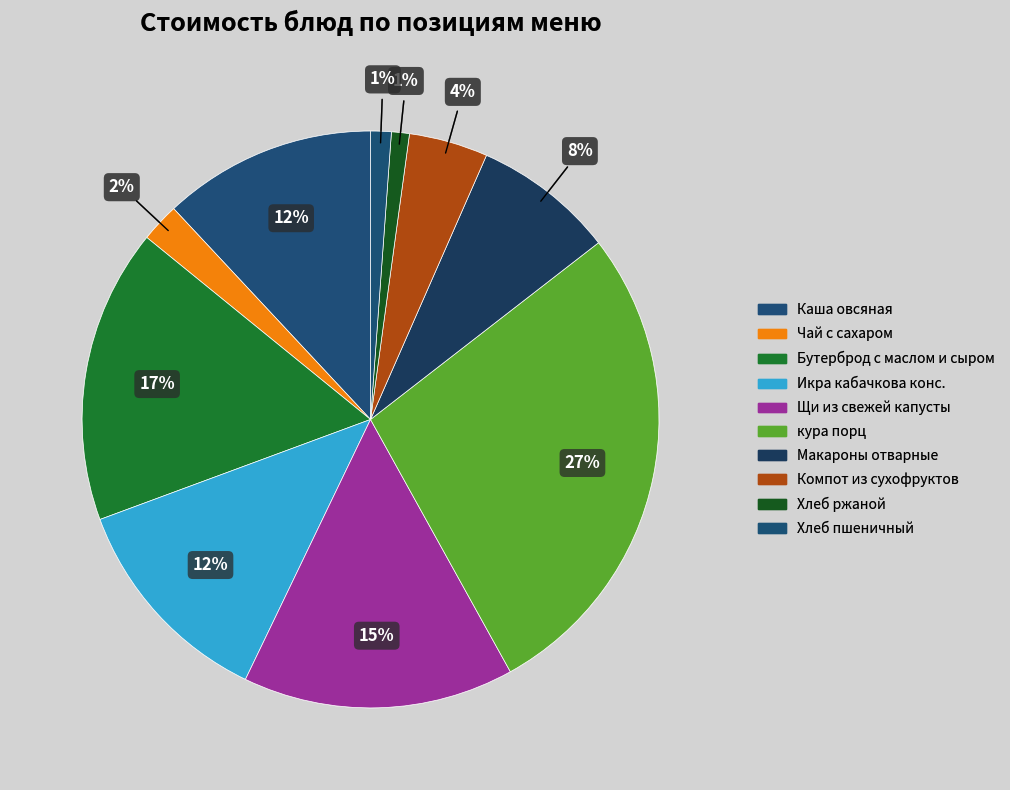

Is Компот из сухофруктов the majority of the pie?

No